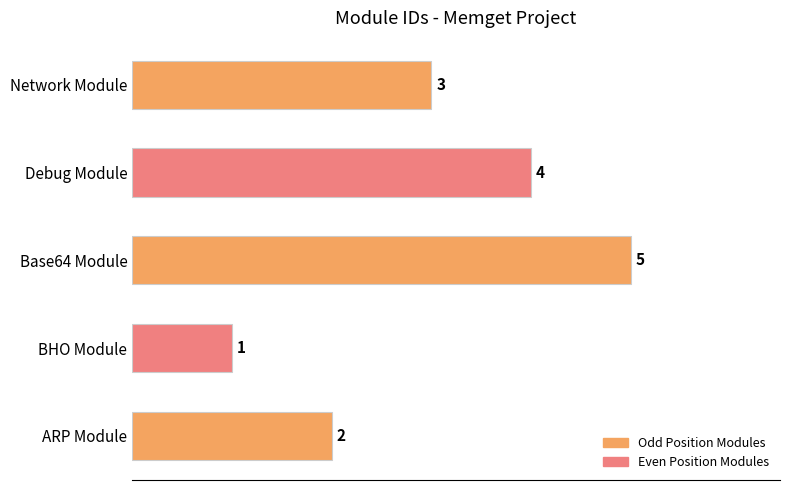

Reading bottom to top, transcribe all the data shown in this chart.

2	1	5	4	3